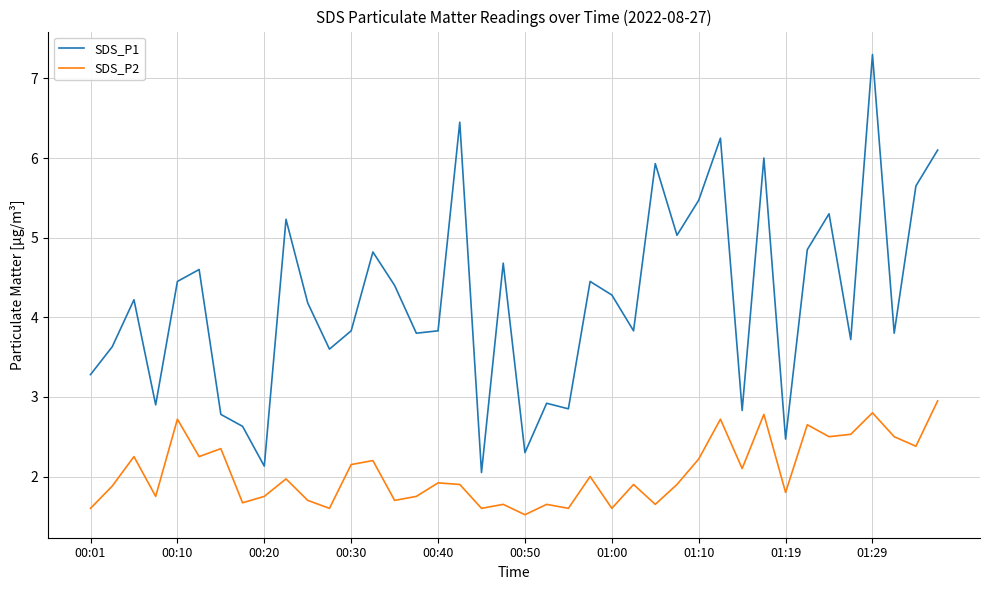

True or false: SDS_P1 and SDS_P2 cross at least once.

False